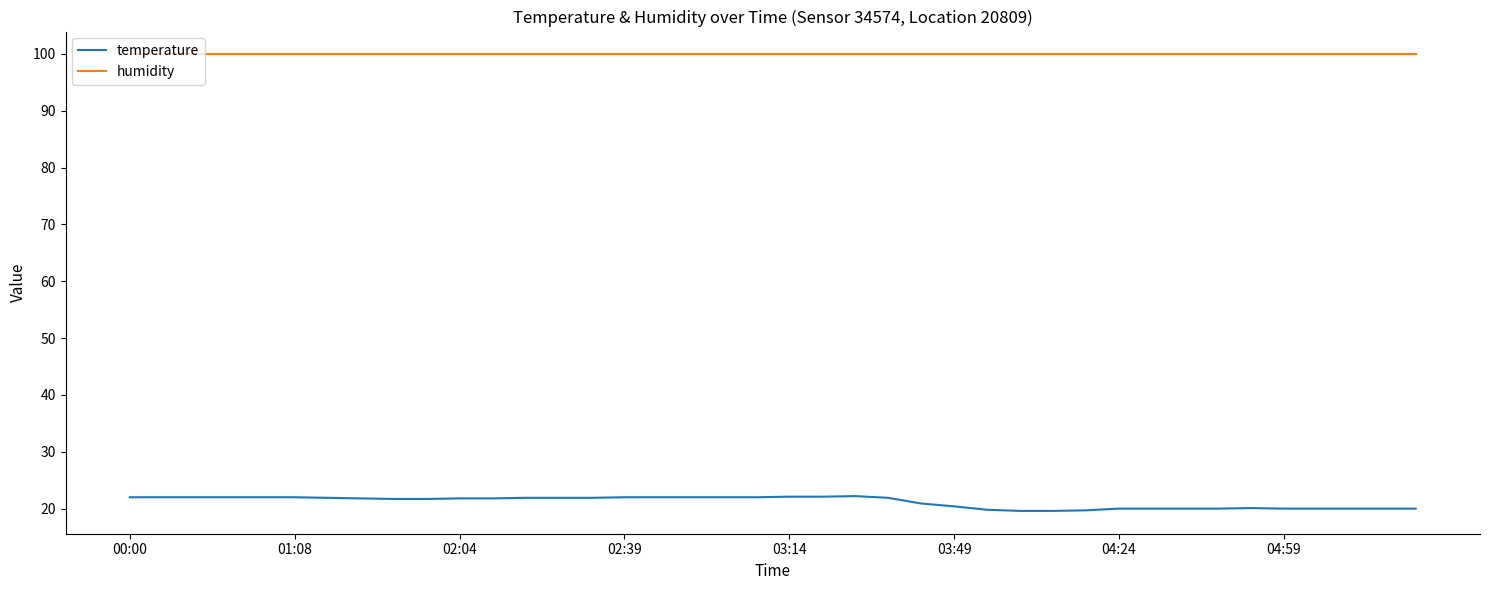

What is the lowest value of the temperature series?

19.6